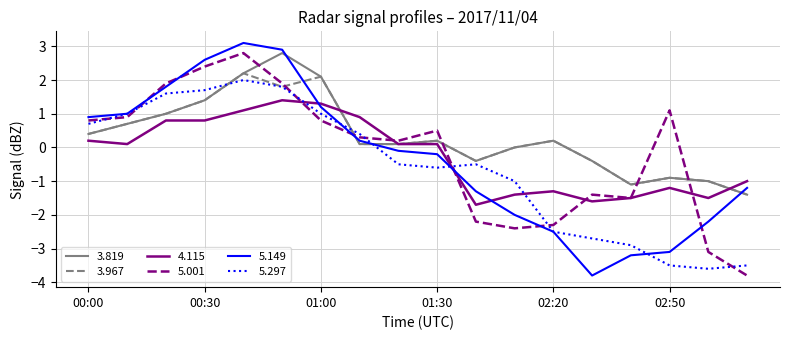

True or false: 3.819 and 5.001 cross at least once.

True